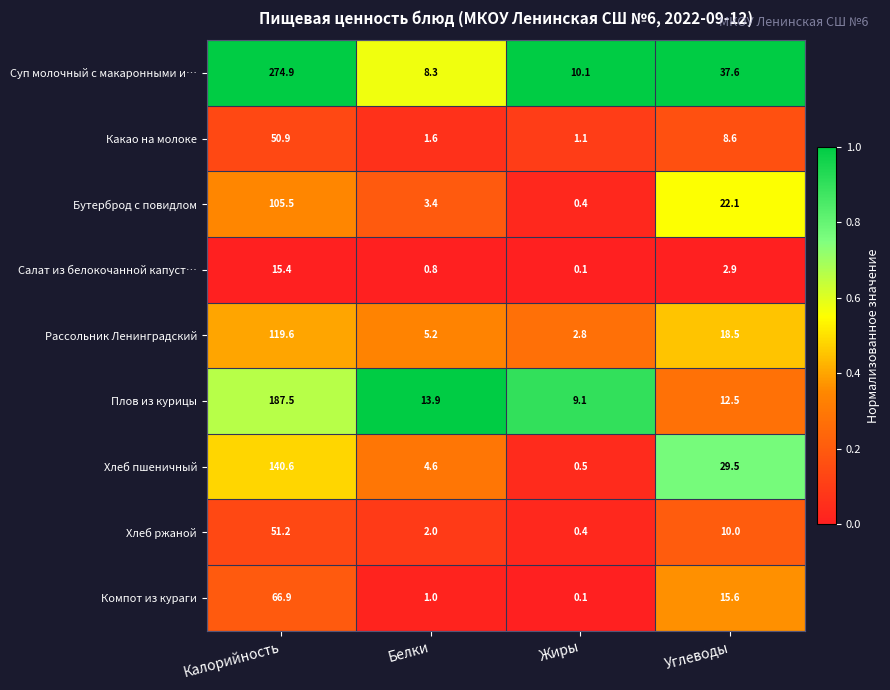

What is the approximate value of Суп молочный с макаронными и… at Жиры?

10.1